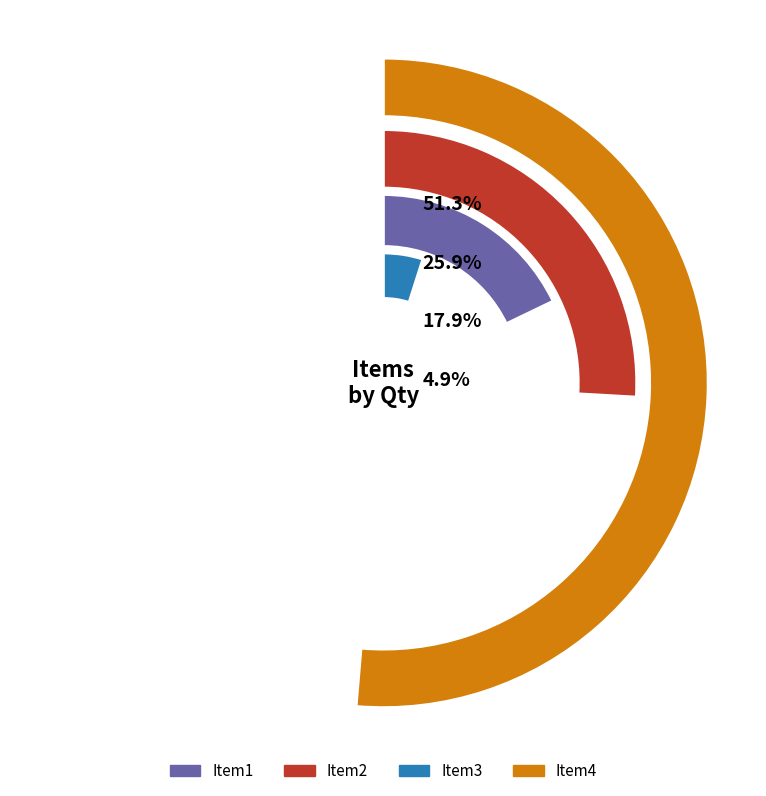

The Item1 slice represents 10% of the pie. True or false?

False